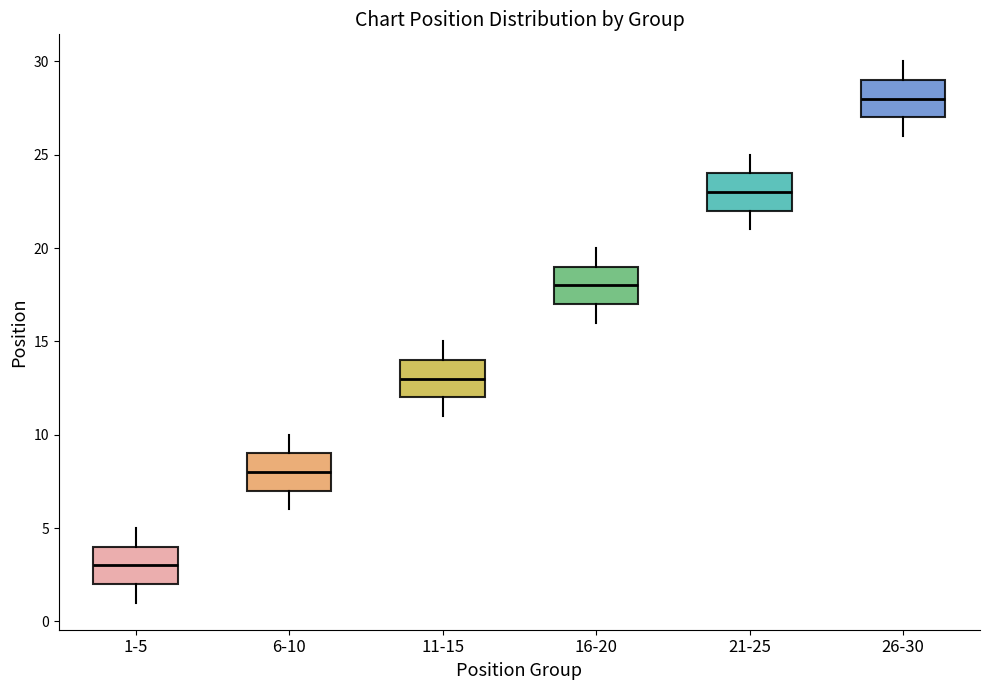

Which box has the highest median line?

26-30